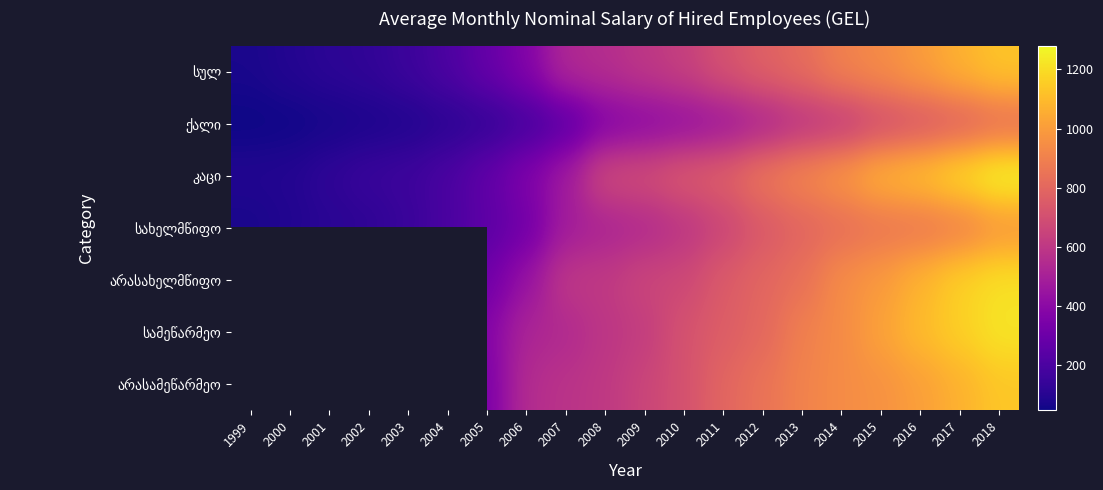

Rank the series by their maximum value, from lowest to highest.

ქალი, სახელმწიფო, სულ, არასახელმწიფო, კაცი, სამეწარმეო, არასამეწარმეო